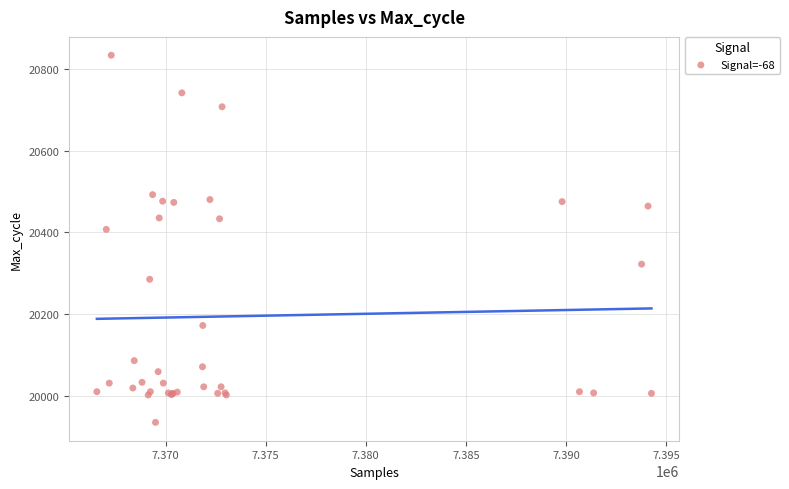

What Y value in the scatter plot is closest to 20384?

20407